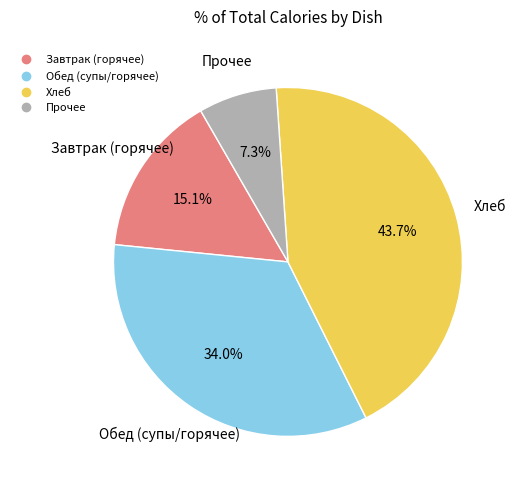

Is there any slice that represents more than half of the pie?

No